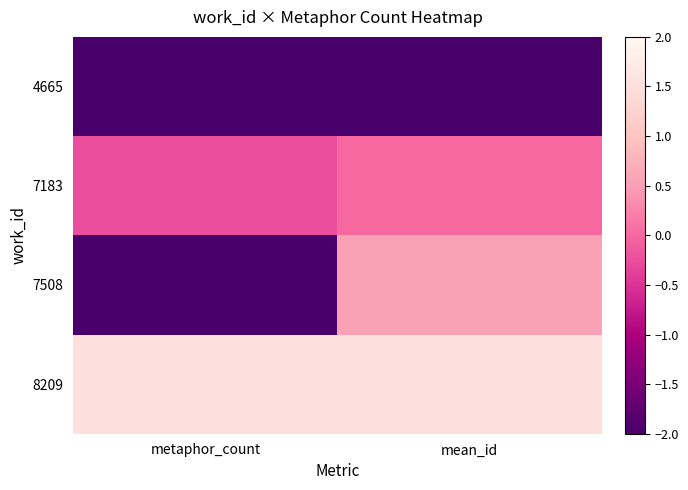

Rank the series by their maximum value, from lowest to highest.

4665, 7183, 7508, 8209